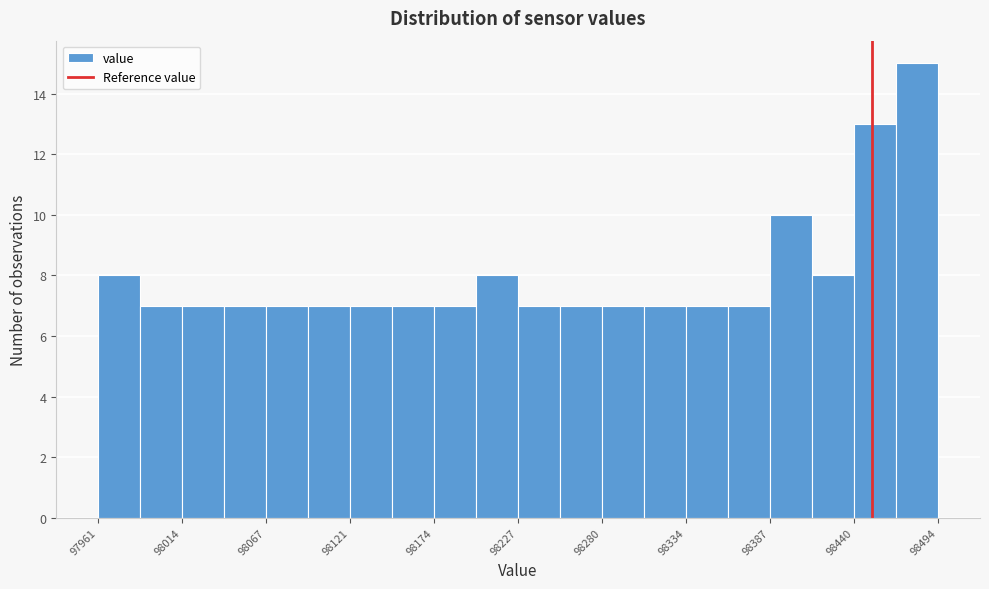

Around what value on the x-axis is the tallest bar? Give the approximate position of its centre, as read against the axis.

98480